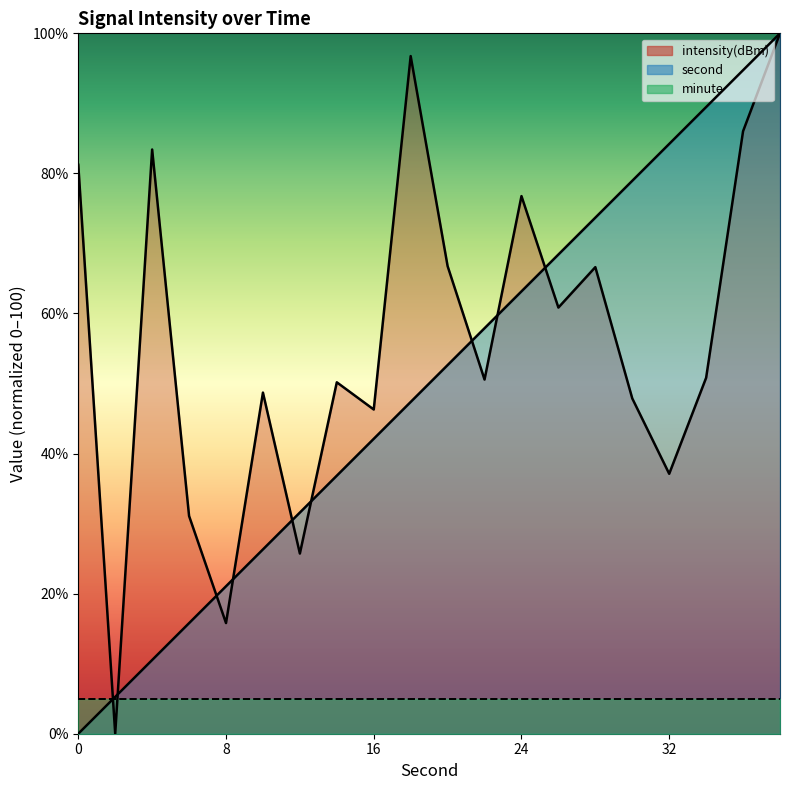

Reading left to right, extract all data points from this chart.

second: 0.0	5.3	10.5	15.8	21.1	26.3	31.6	36.8	42.1	47.4	52.6	57.9	63.2	68.4	73.7	78.9	84.2	89.5	94.7	100.0
intensity(dBm): 81.2	0.0	83.4	31.1	15.8	48.7	25.7	50.2	46.3	96.8	66.8	50.6	76.8	60.8	66.6	47.9	37.1	50.8	86.0	100.0